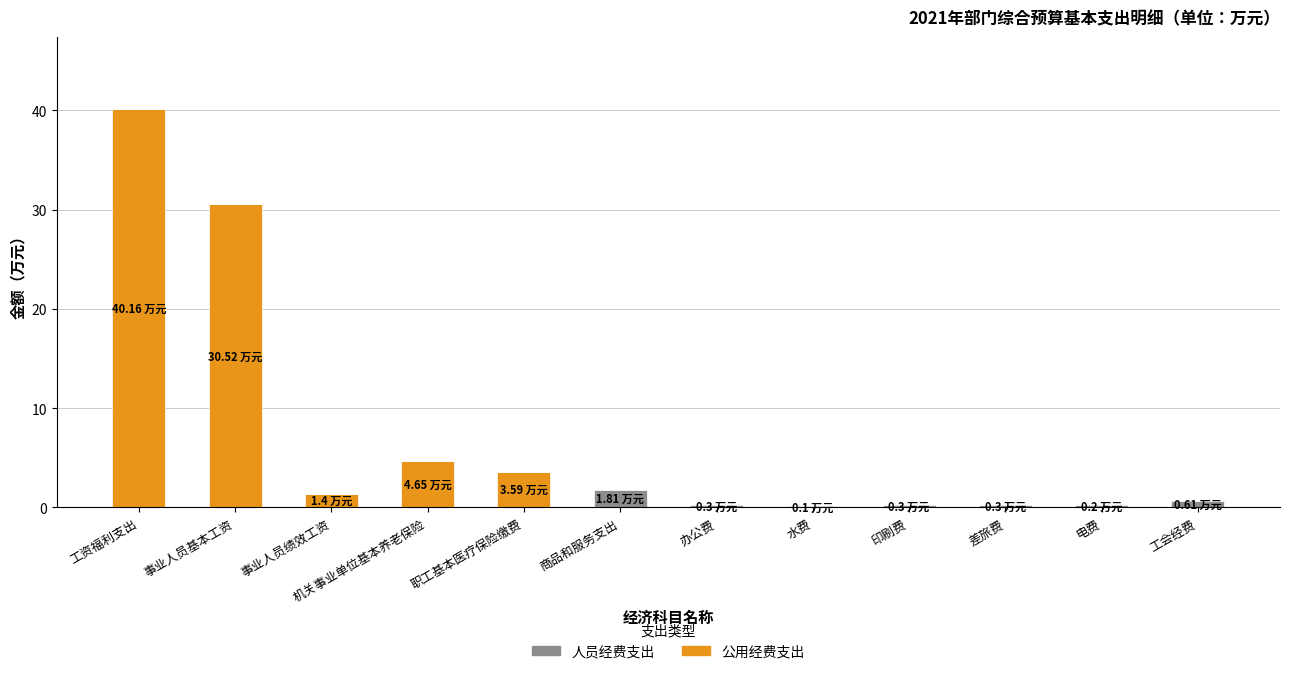

What is the sum of all 人员经费支出 values?

80.3